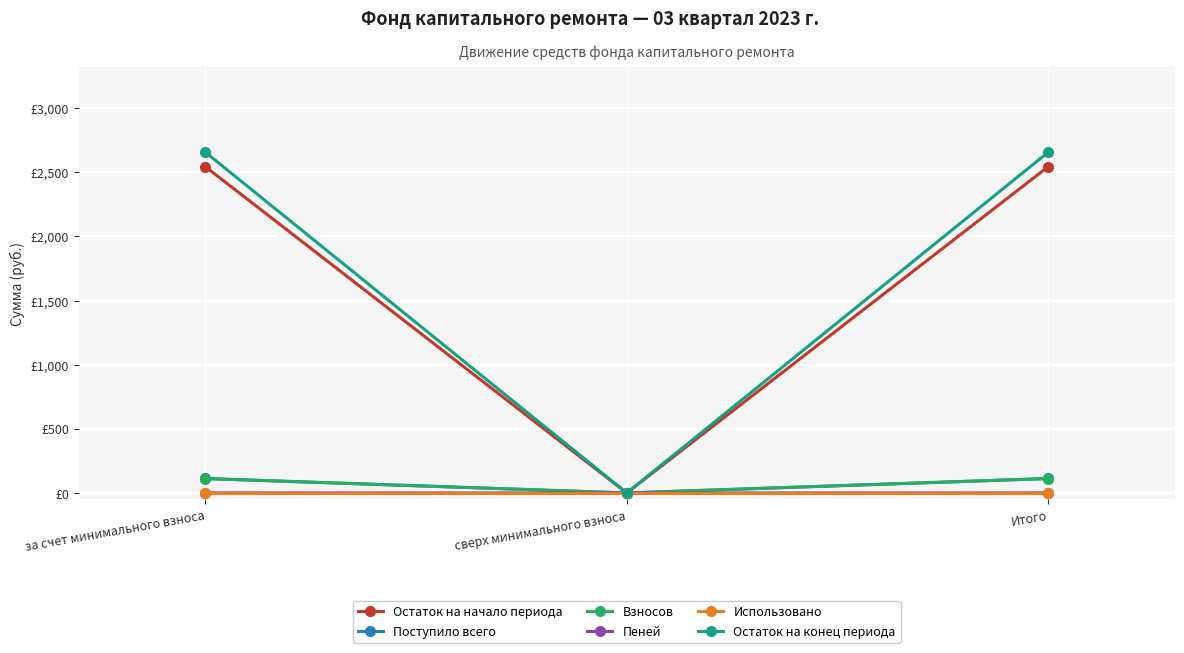

Is this an area chart (filled region under the line)?

No